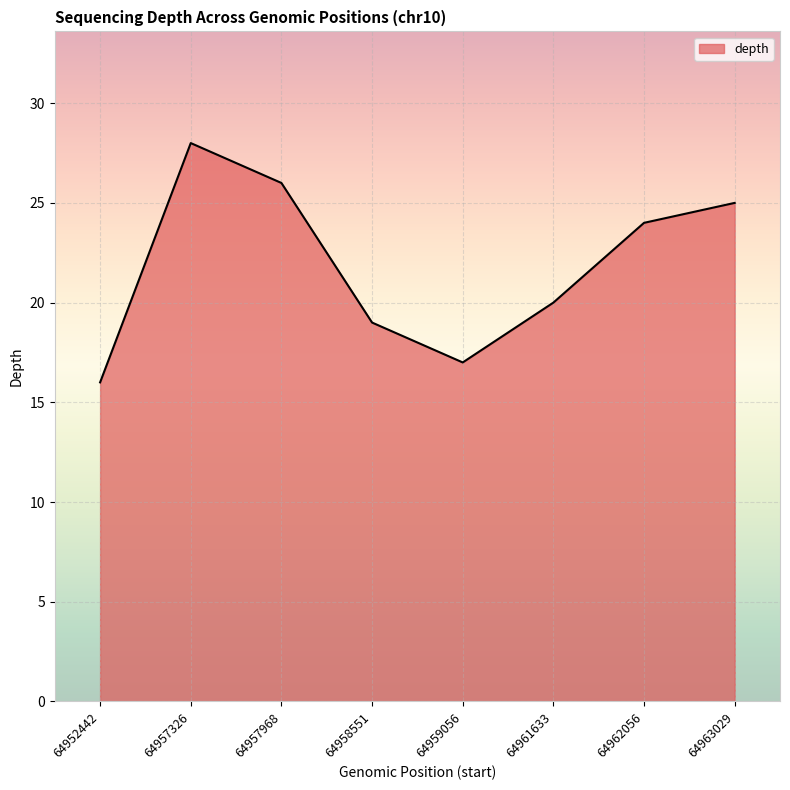

The value at 64962056 is 41. True or false?

False